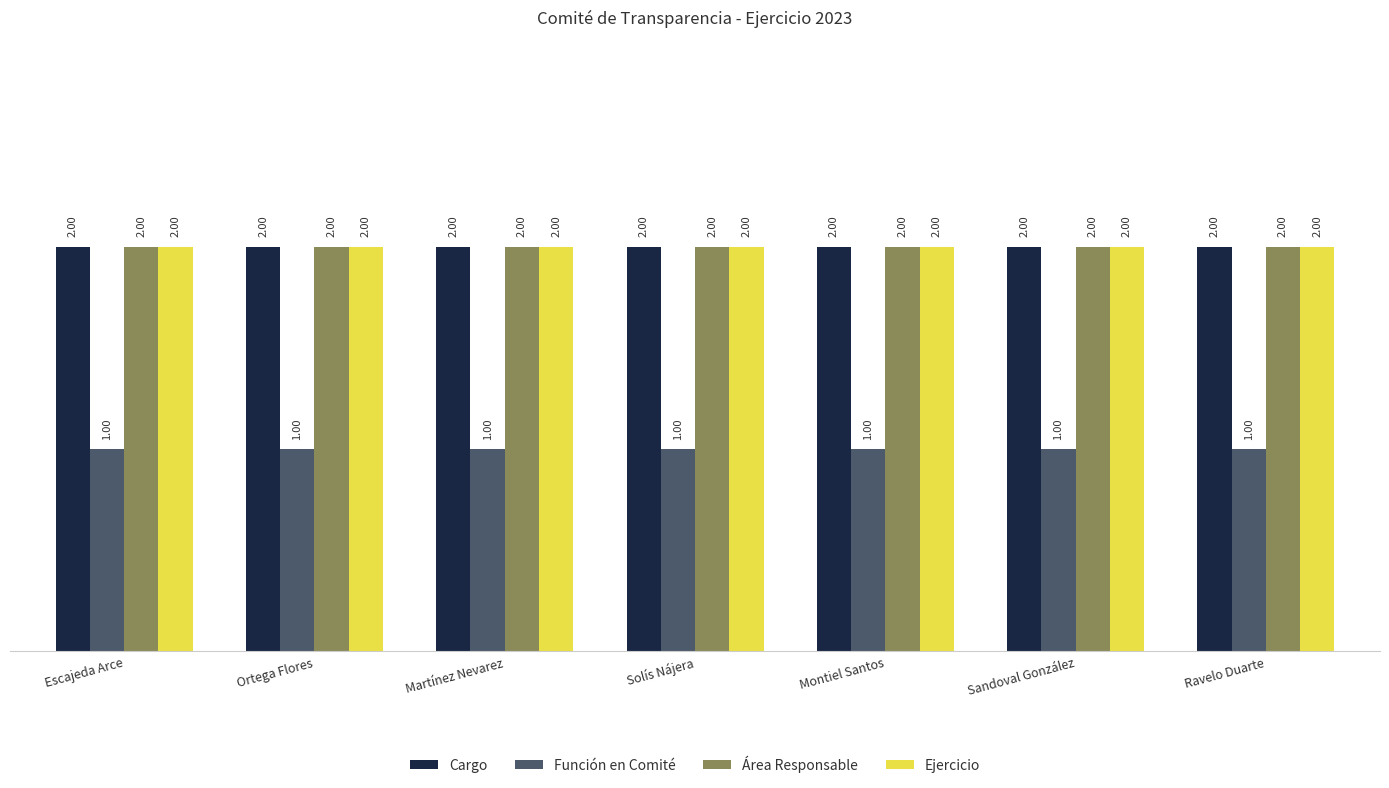

What are all the series names shown in the legend?

Cargo, Función en Comité, Área Responsable, Ejercicio